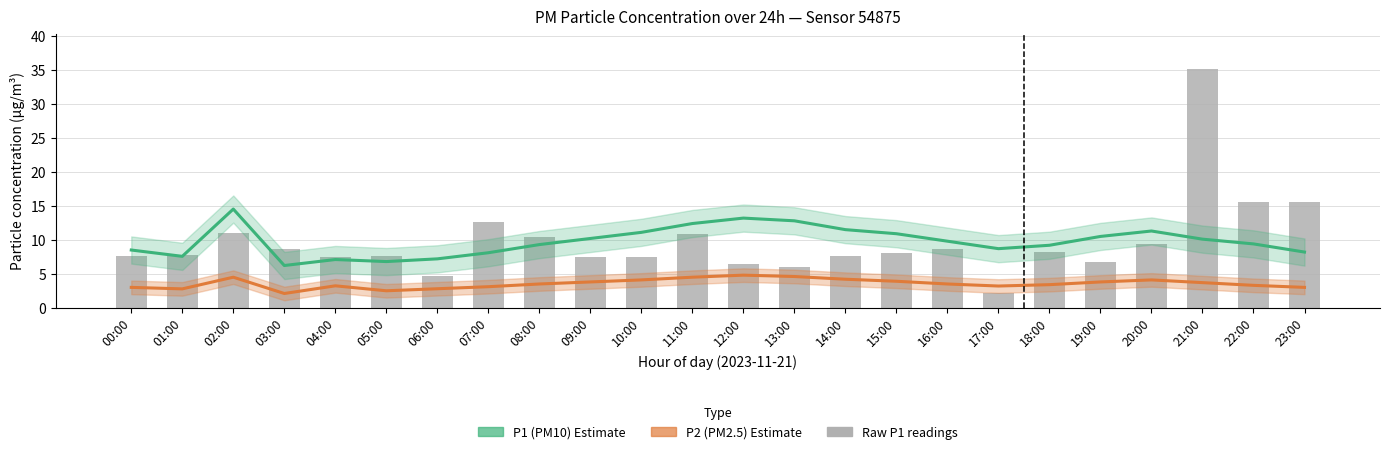

Between 23:00 and 02:00, which is larger?

02:00